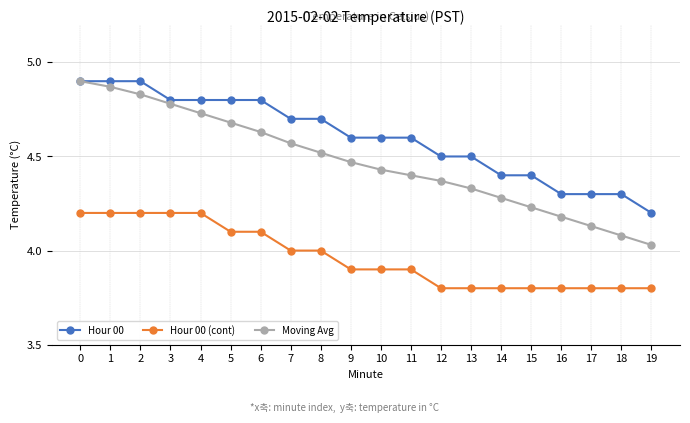

What are all the series names shown in the legend?

Hour 00, Hour 00 (cont), Moving Avg